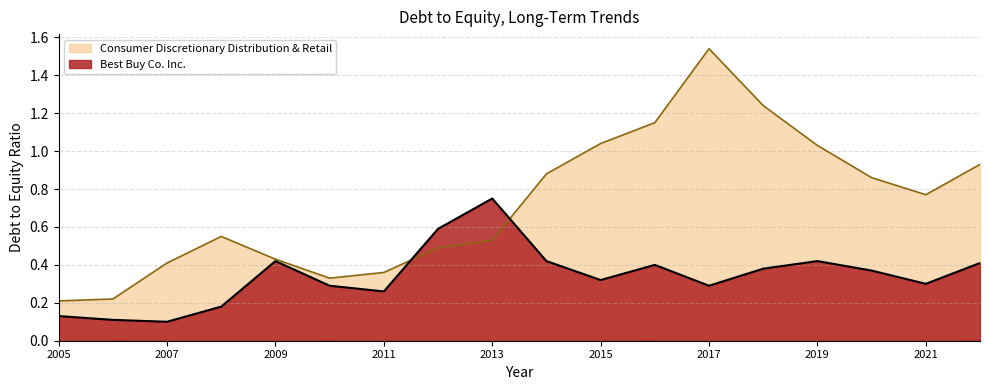

Is it true that Consumer Discretionary Distribution & Retail equals 1.1 at 2016-01-30?

True